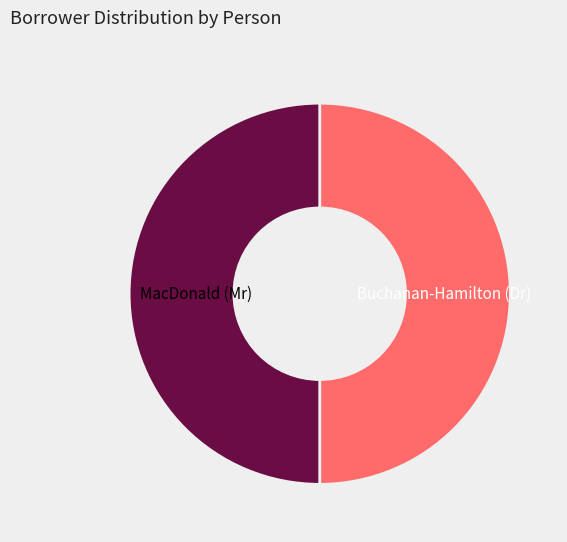

What is the ratio of the value at Buchanan-Hamilton (Dr) to the value at MacDonald (Mr)?

1.0